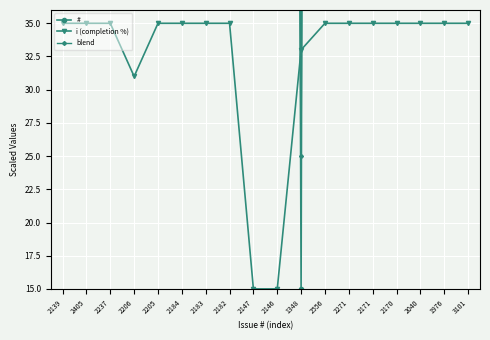

Reading right to left, transcribe all the data shown in this chart.

#: 1100.4	403.8	443.4	523.9	524.6	586.5	762.9	15.0	509.1	509.7	531.4	532.0	532.6	545.6	546.2	565.4	669.4	504.7
i (completion %): 35.0	35.0	35.0	35.0	35.0	35.0	35.0	33.0	15.0	15.0	35.0	35.0	35.0	35.0	31.0	35.0	35.0	35.0
blend: 568.7	220.4	240.2	280.5	280.8	311.7	400.0	25.0	263.0	263.3	284.2	284.5	284.8	291.3	289.6	301.2	353.2	270.9